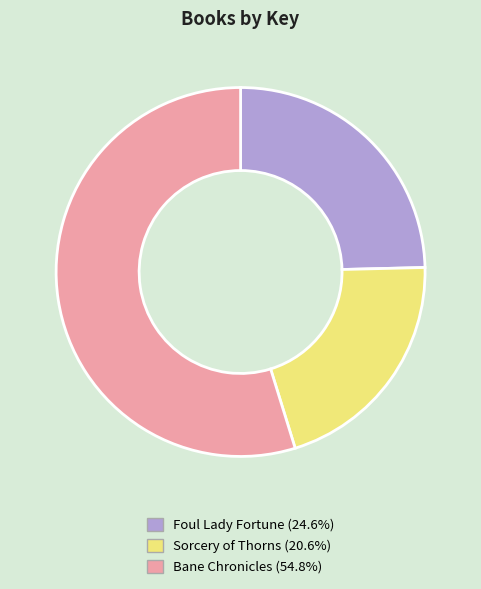

Does Sorcery of Thorns account for over 50% of the chart?

No